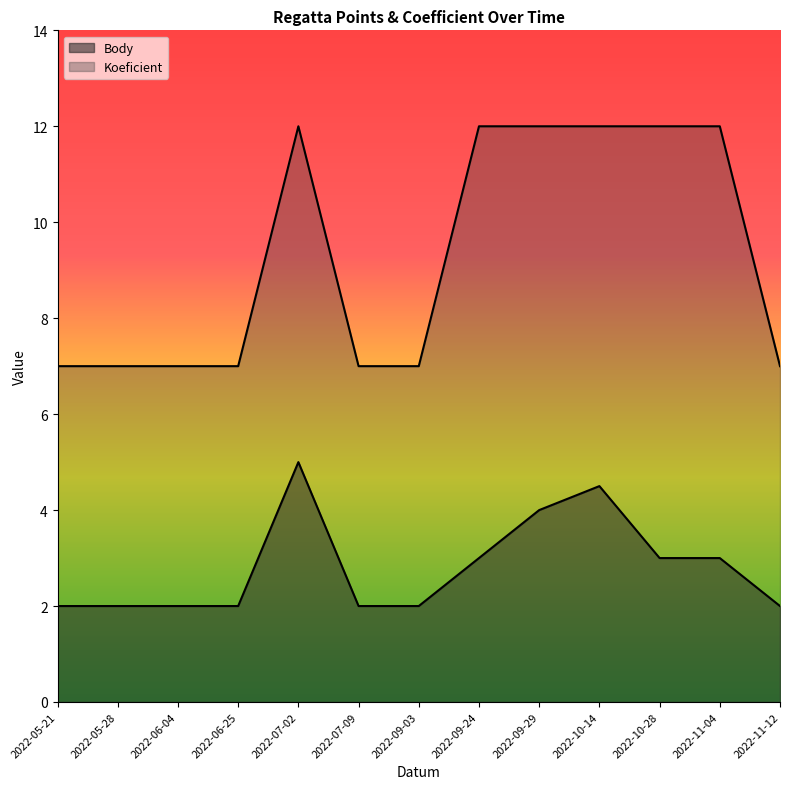

What are all the series names shown in the legend?

Body, Koeficient